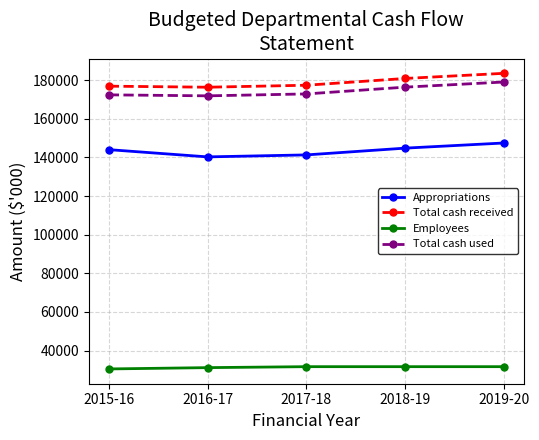

The Total cash received series shows 176340 at 2016-17. True or false?

True